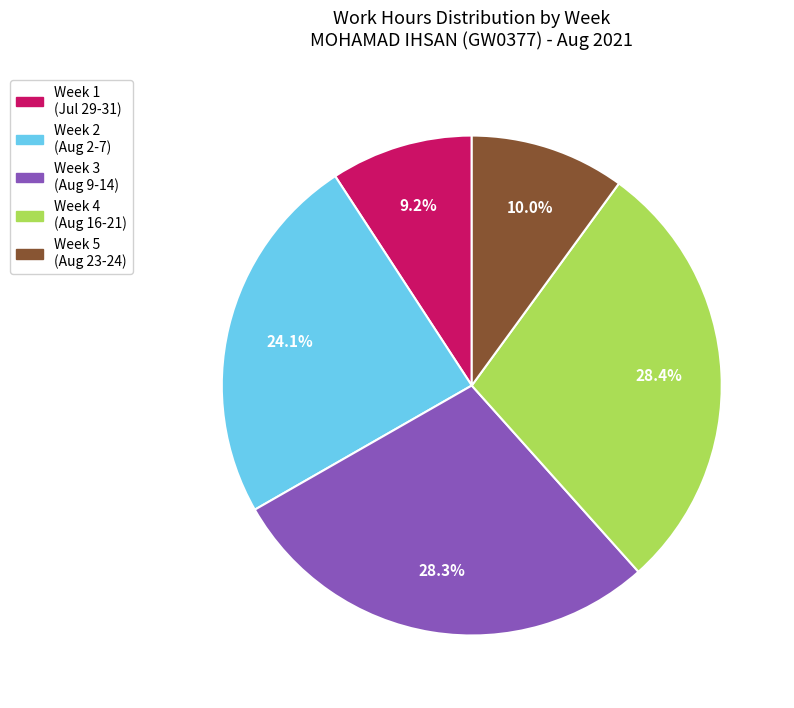

How many slices are in this pie chart?

5